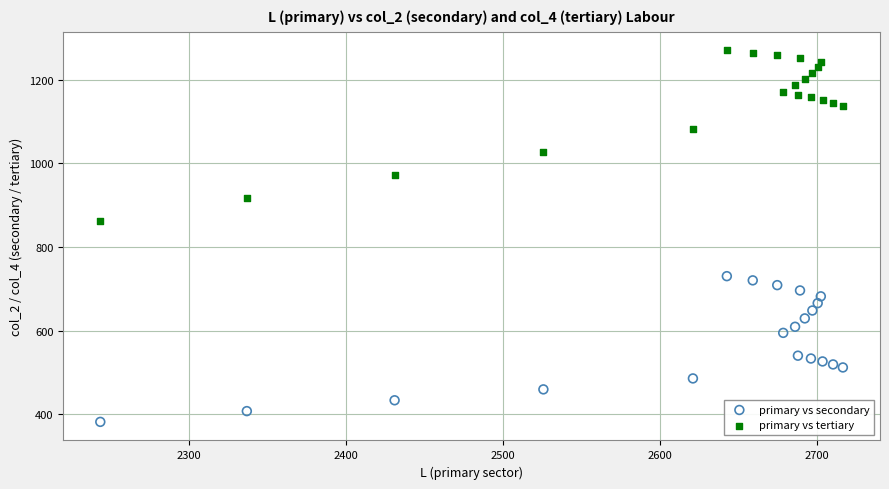

What are all the series names shown in the legend?

primary vs secondary, primary vs tertiary